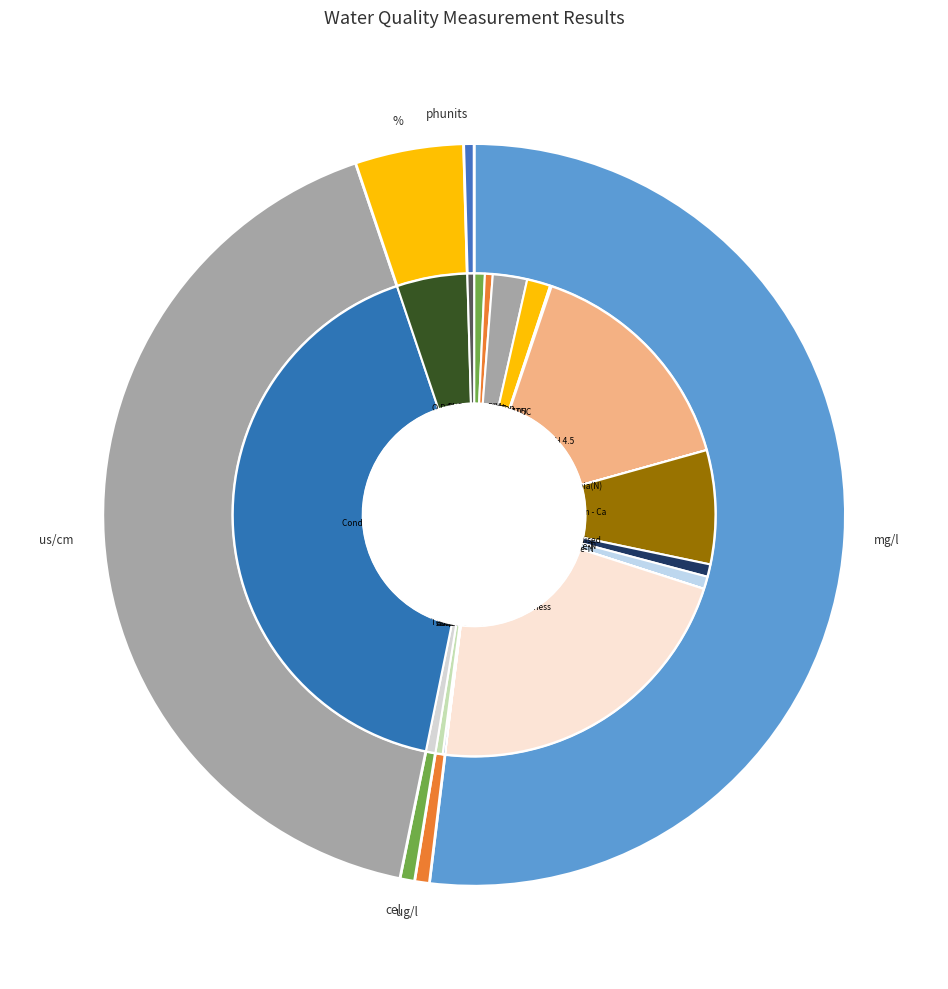

Which slice is the largest?

Cond @ 25C